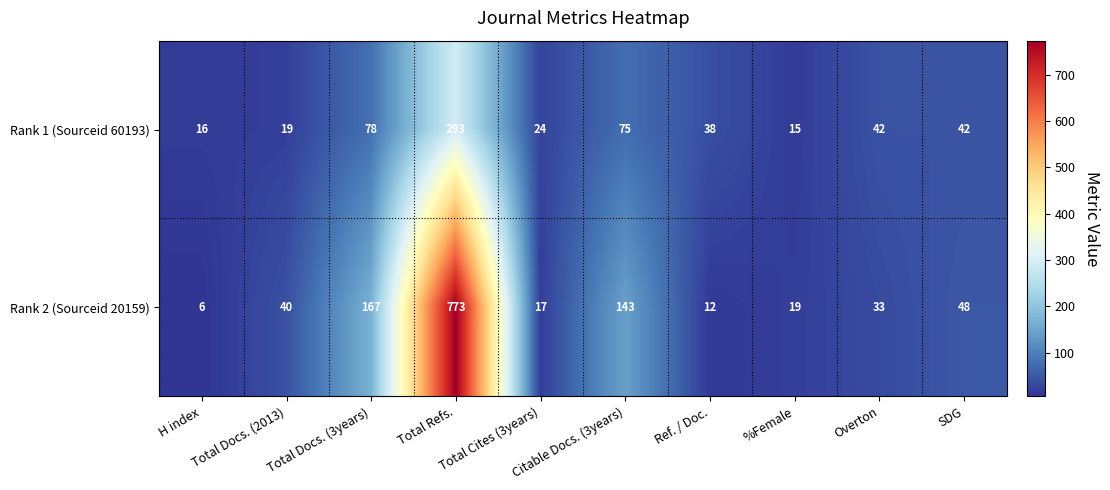

True or false: Rank 1 (Sourceid 60193) has a value of 21 at Citable Docs. (3years).

False